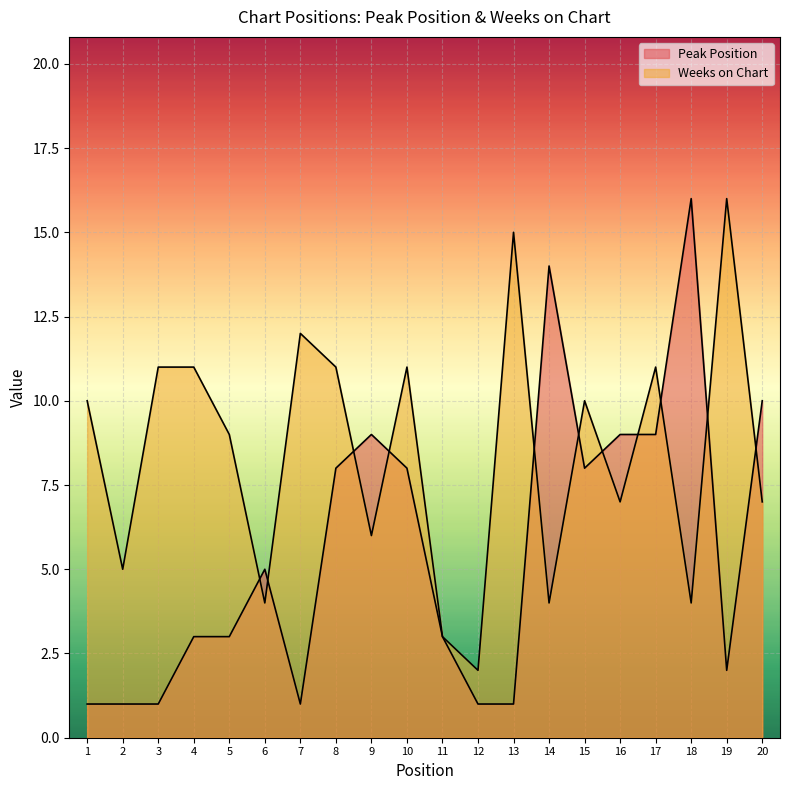

At which label does Weeks on Chart reach its minimum?

12